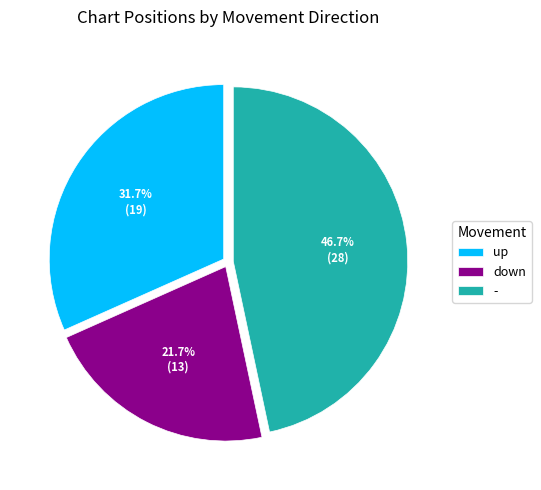

To the nearest percent, what is the average slice percentage?

33%